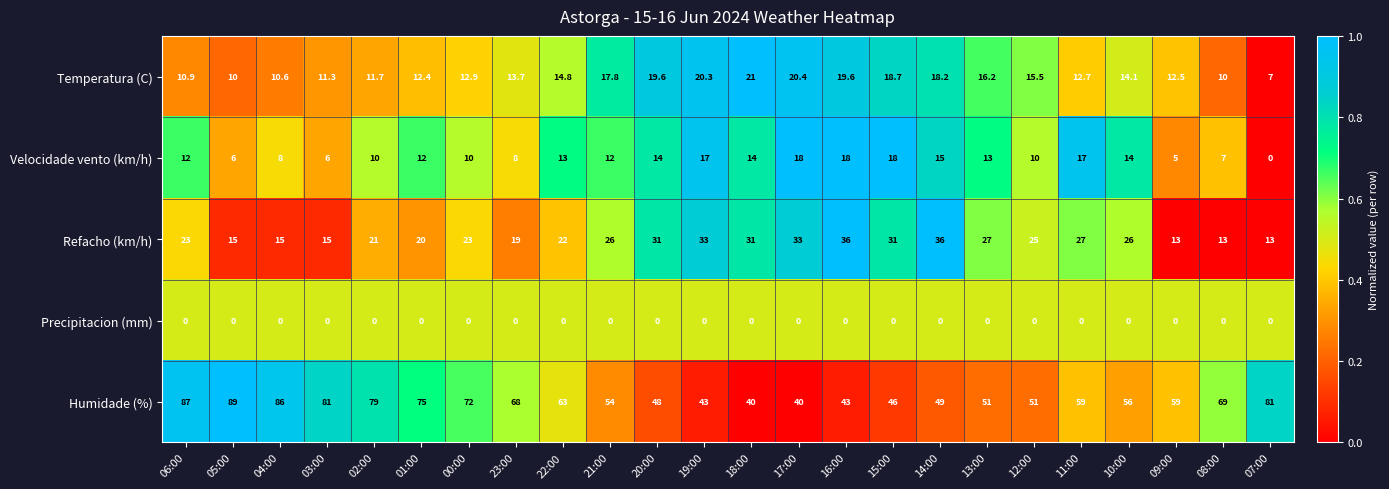

How many series are shown in this chart?

5